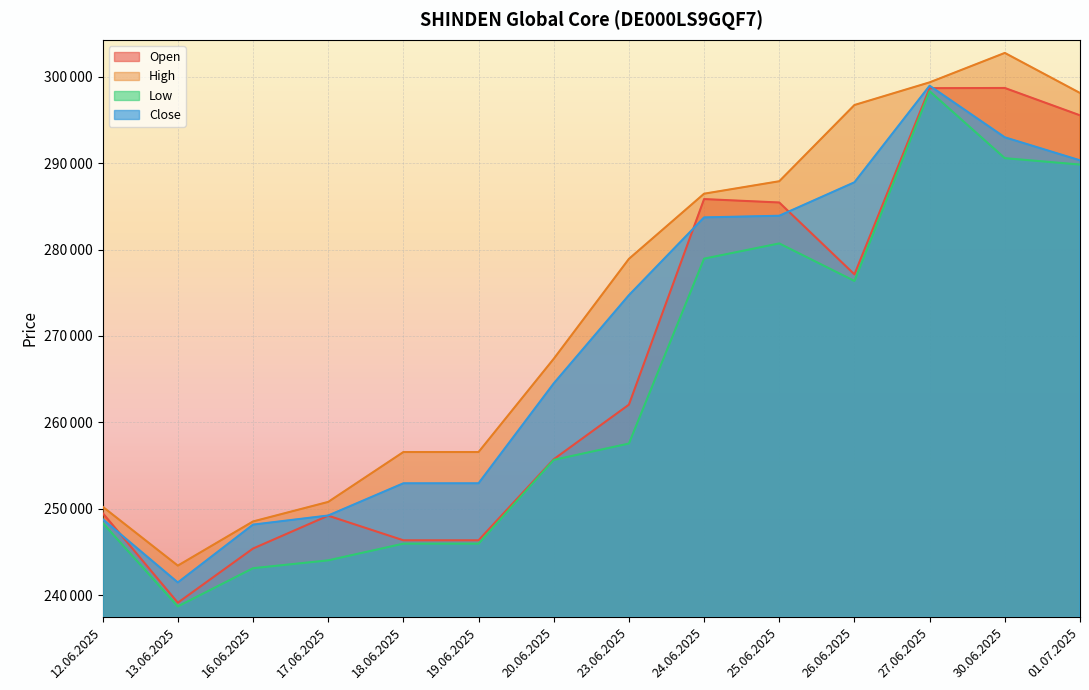

Is the value of High at 18.06.2025 greater than the value of Low at 17.06.2025?

Yes